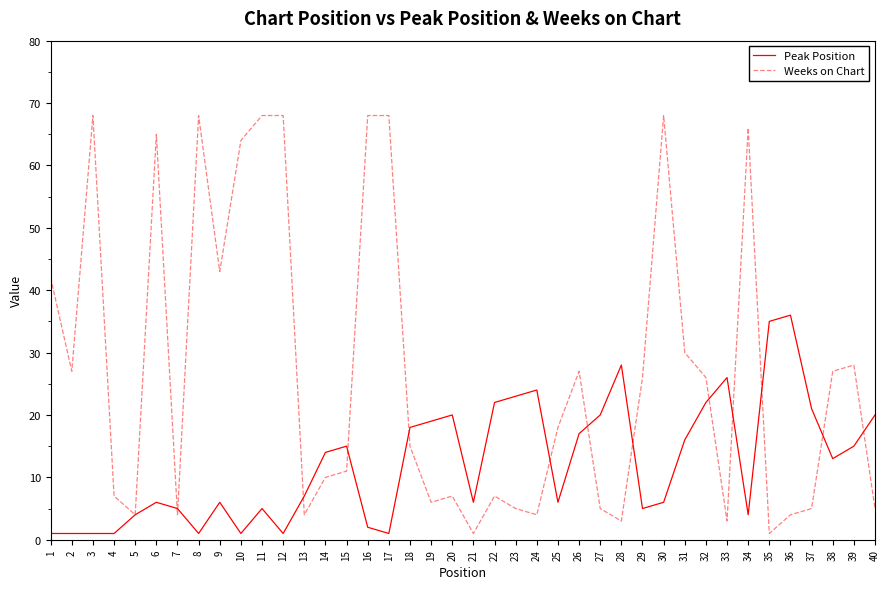

Reading left to right, extract all data points from this chart.

Peak Position: 1=1	2=1	3=1	4=1	5=4	6=6	7=5	8=1	9=6	10=1	11=5	12=1	13=7	14=14	15=15	16=2	17=1	18=18	19=19	20=20	21=6	22=22	23=23	24=24	25=6	26=17	27=20	28=28	29=5	30=6	31=16	32=22	33=26	34=4	35=35	36=36	37=21	38=13	39=15	40=20
Weeks on Chart: 1=42	2=27	3=68	4=7	5=4	6=65	7=4	8=68	9=43	10=64	11=68	12=68	13=4	14=10	15=11	16=68	17=68	18=15	19=6	20=7	21=1	22=7	23=5	24=4	25=18	26=27	27=5	28=3	29=26	30=68	31=30	32=26	33=3	34=66	35=1	36=4	37=5	38=27	39=28	40=5